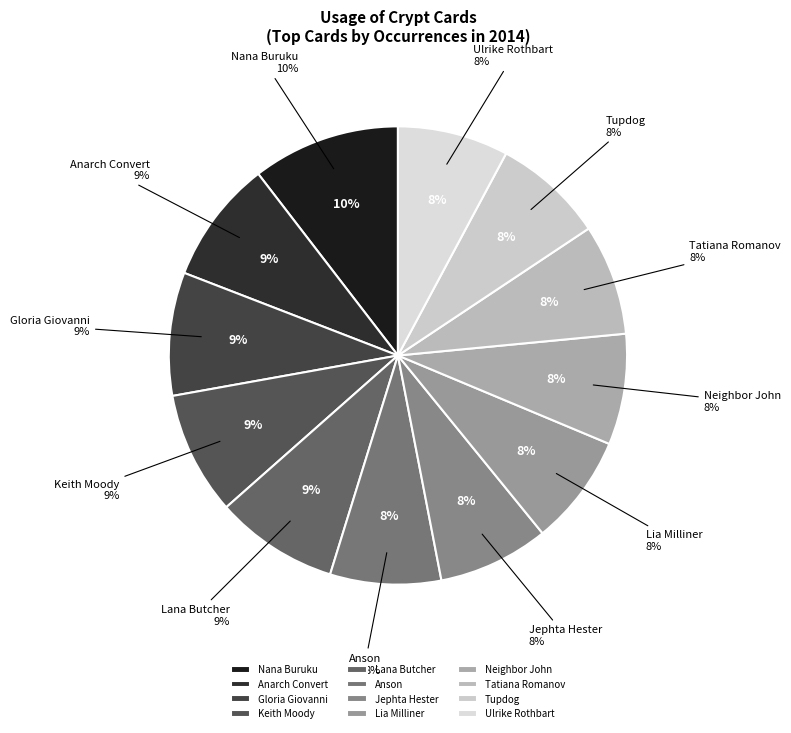

Is Anson the majority of the pie?

No